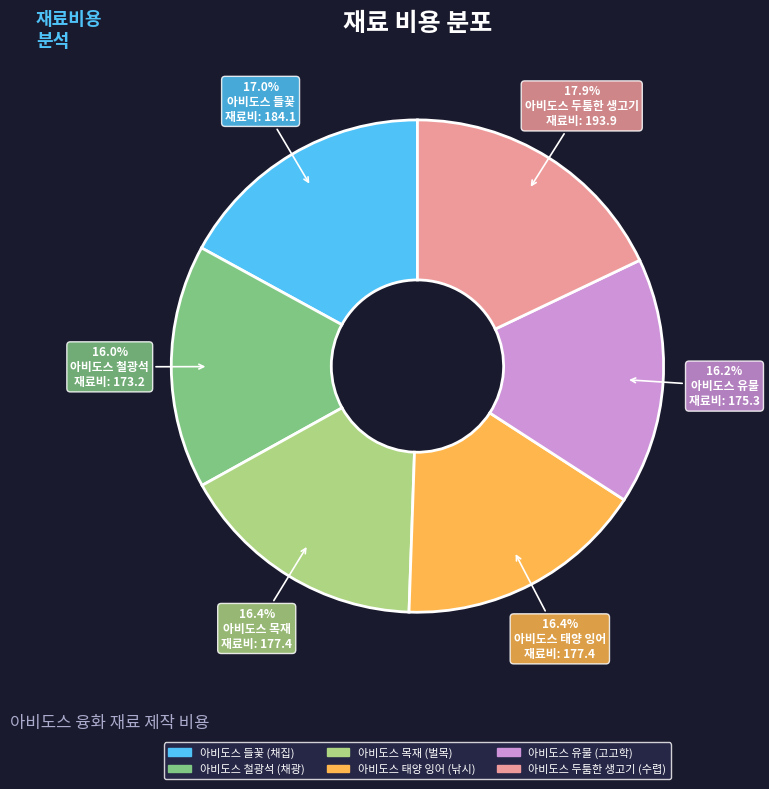

What is the largest slice in the pie chart?

아비도스 두툼한 생고기